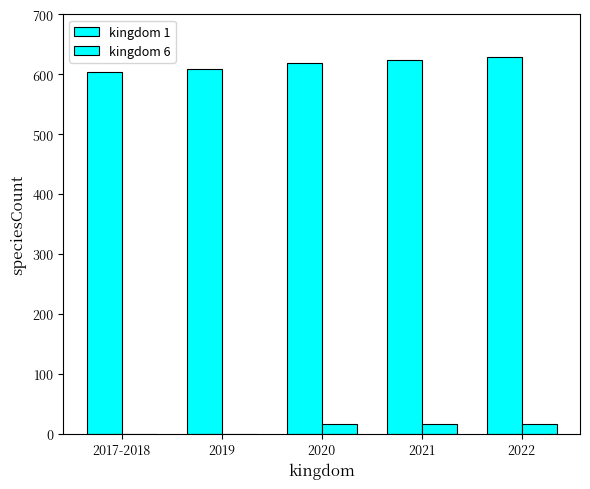

What is the approximate value of kingdom 1 at 2019, to the nearest 10?

610